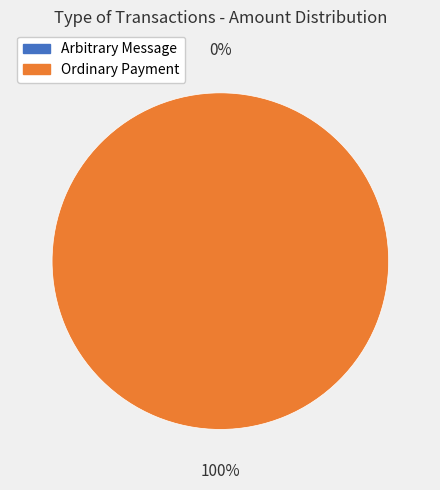

Rank the categories by value from highest to lowest.

Ordinary Payment, Arbitrary Message